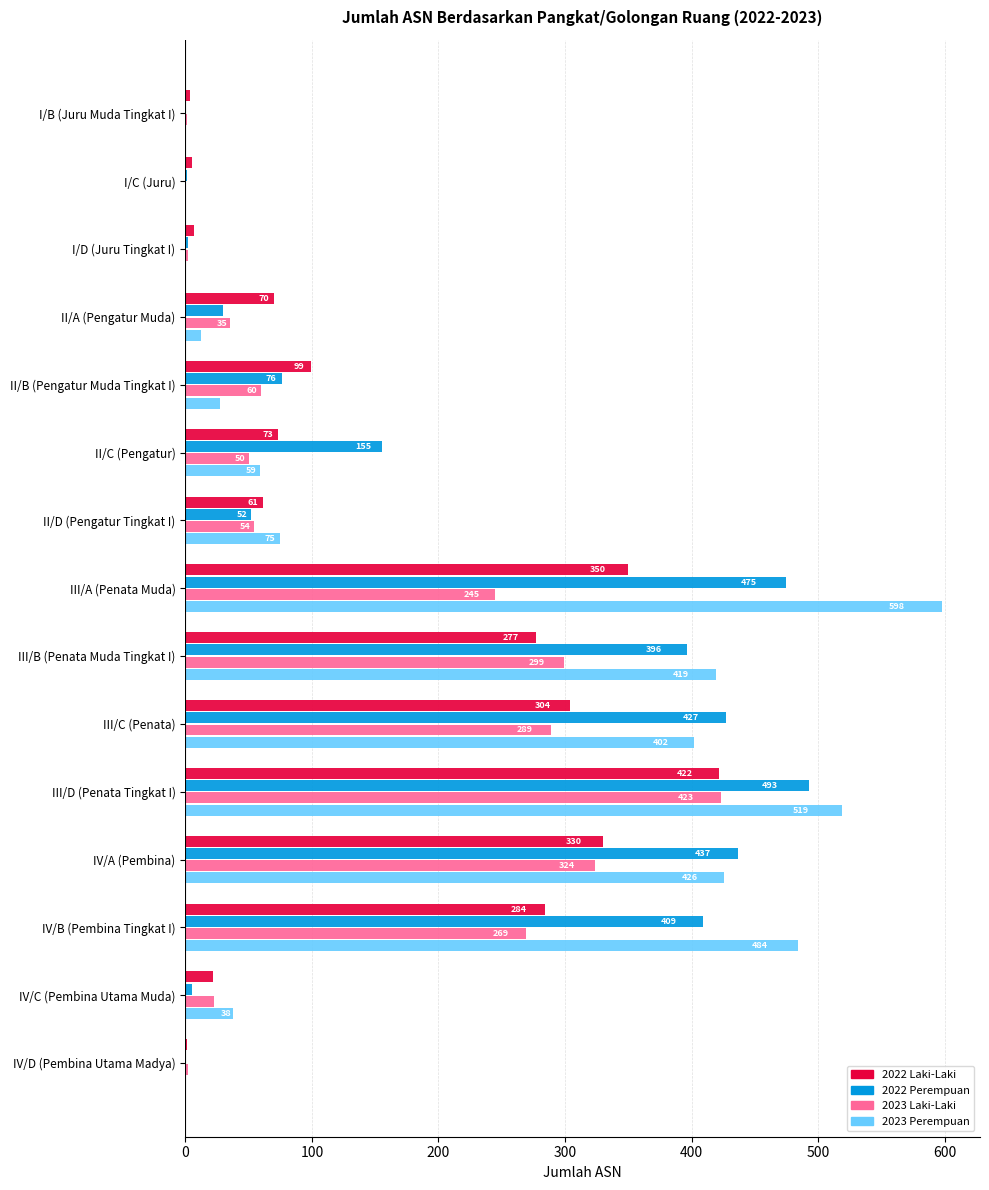

How many series are shown in this chart?

4